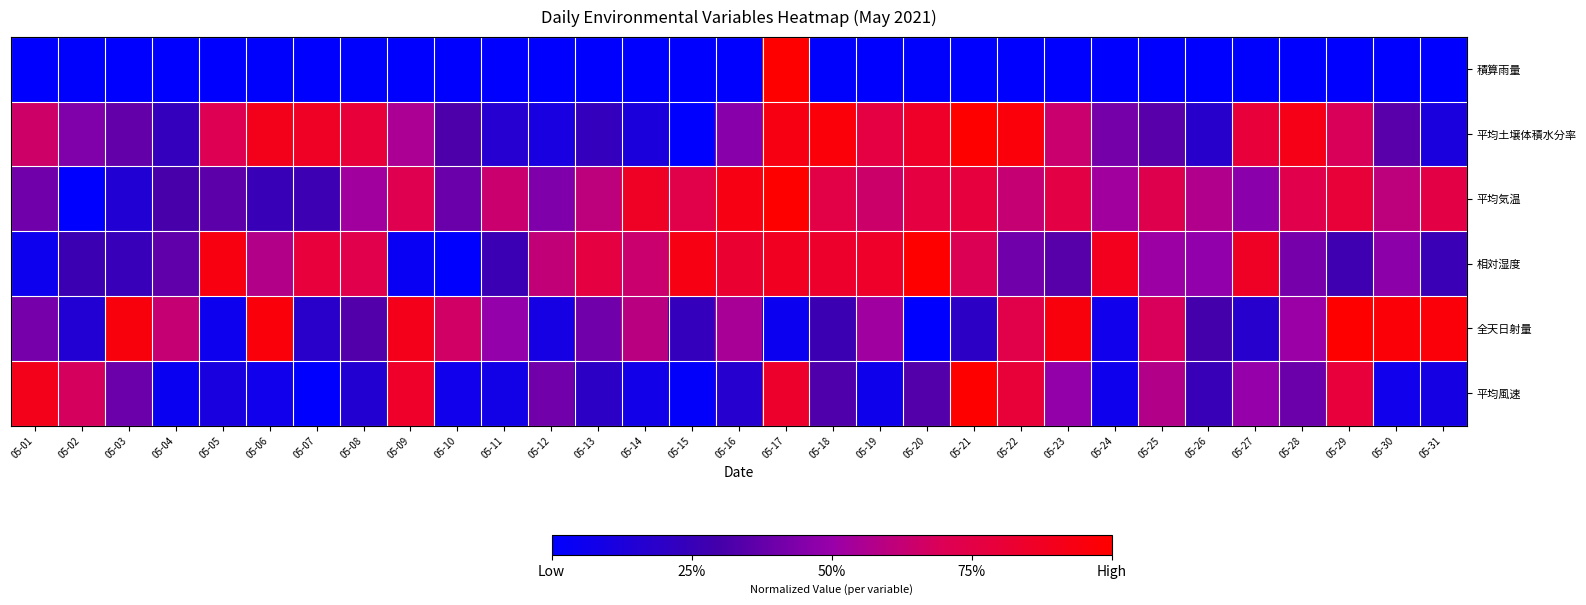

At 05-14, list the series in order from smallest to largest.

積算雨量, 平均風速, 平均土壌体積水分率, 全天日射量, 相対湿度, 平均気温